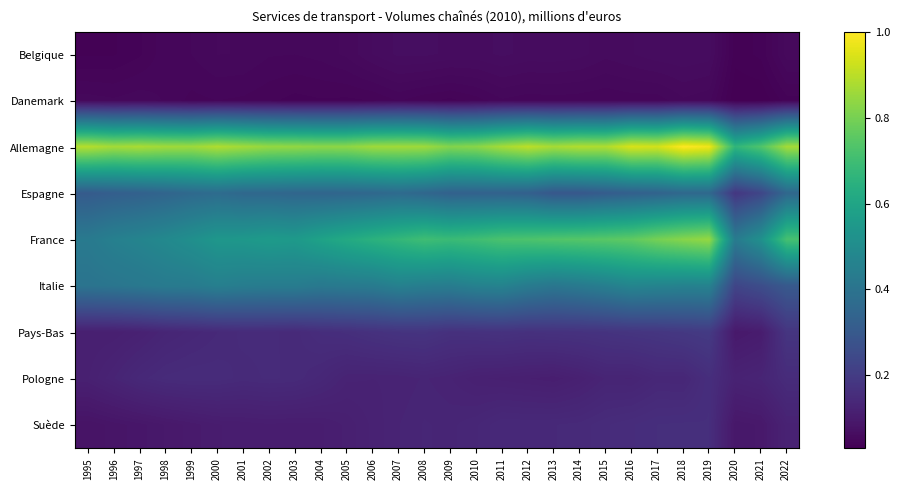

Which series has the largest total across all categories?

Allemagne